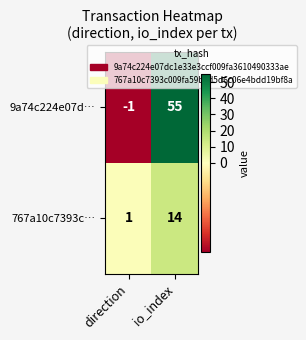

What is the sum of the 767a10c7393c… values at io_index and direction?

15